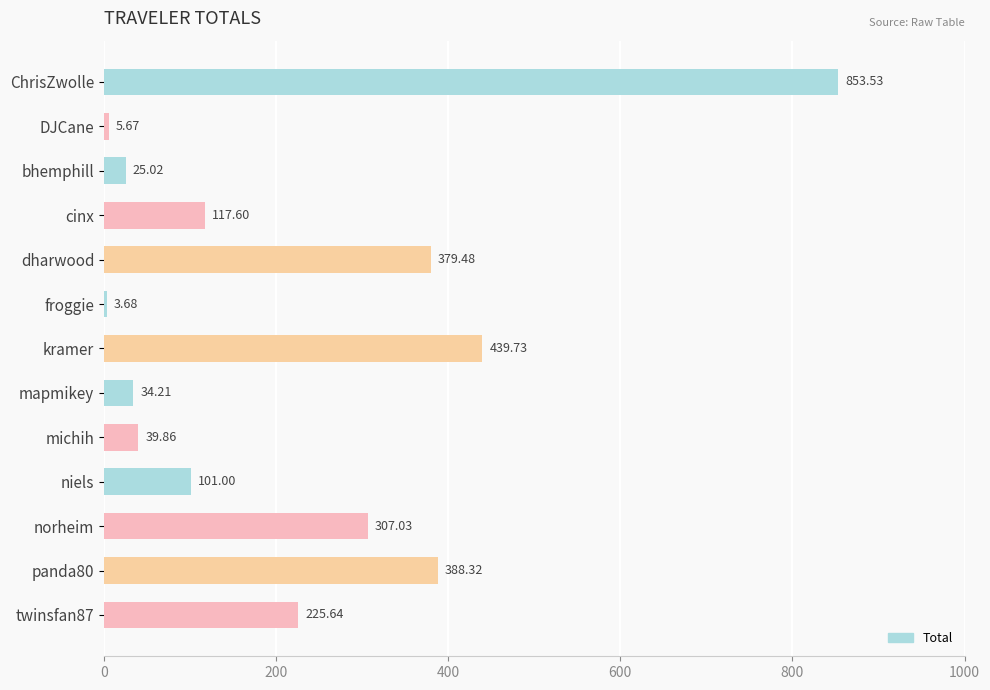

What is the change in value from niels to norheim?

+206.0